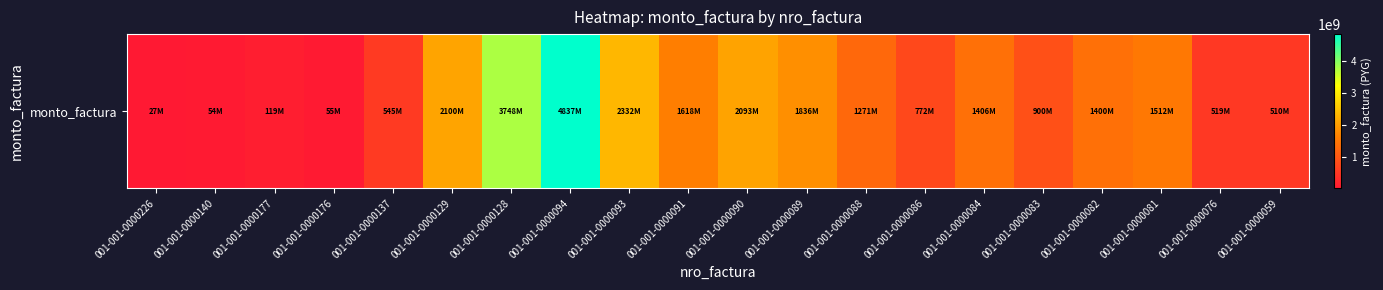

Is it true that the value at 001-001-0000177 is 201599459?

False